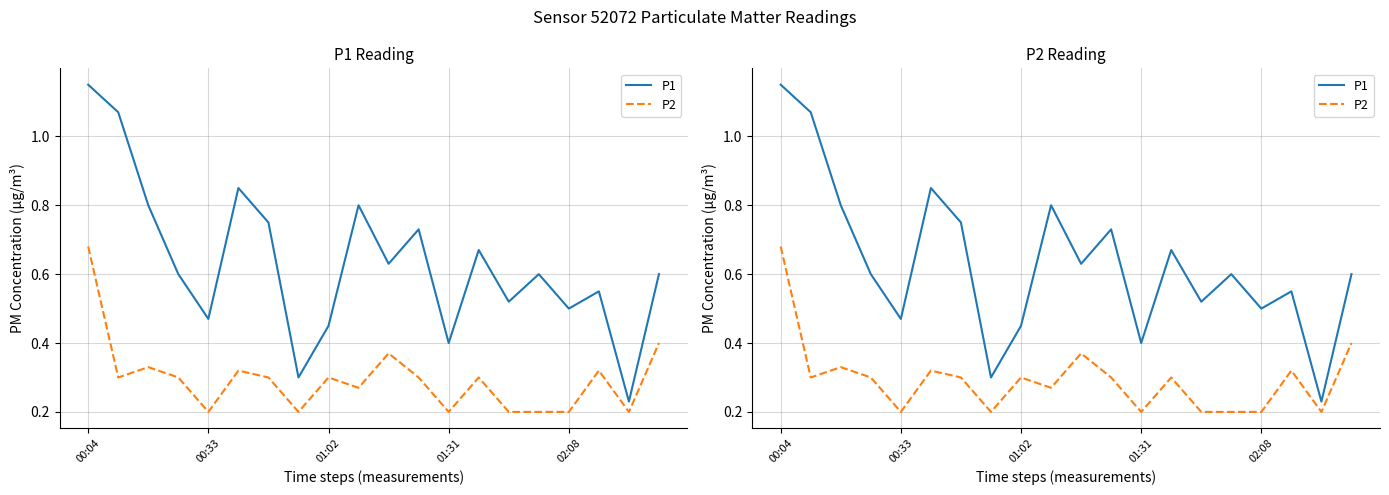

The value of P2 at 11 is 0.1. True or false?

False